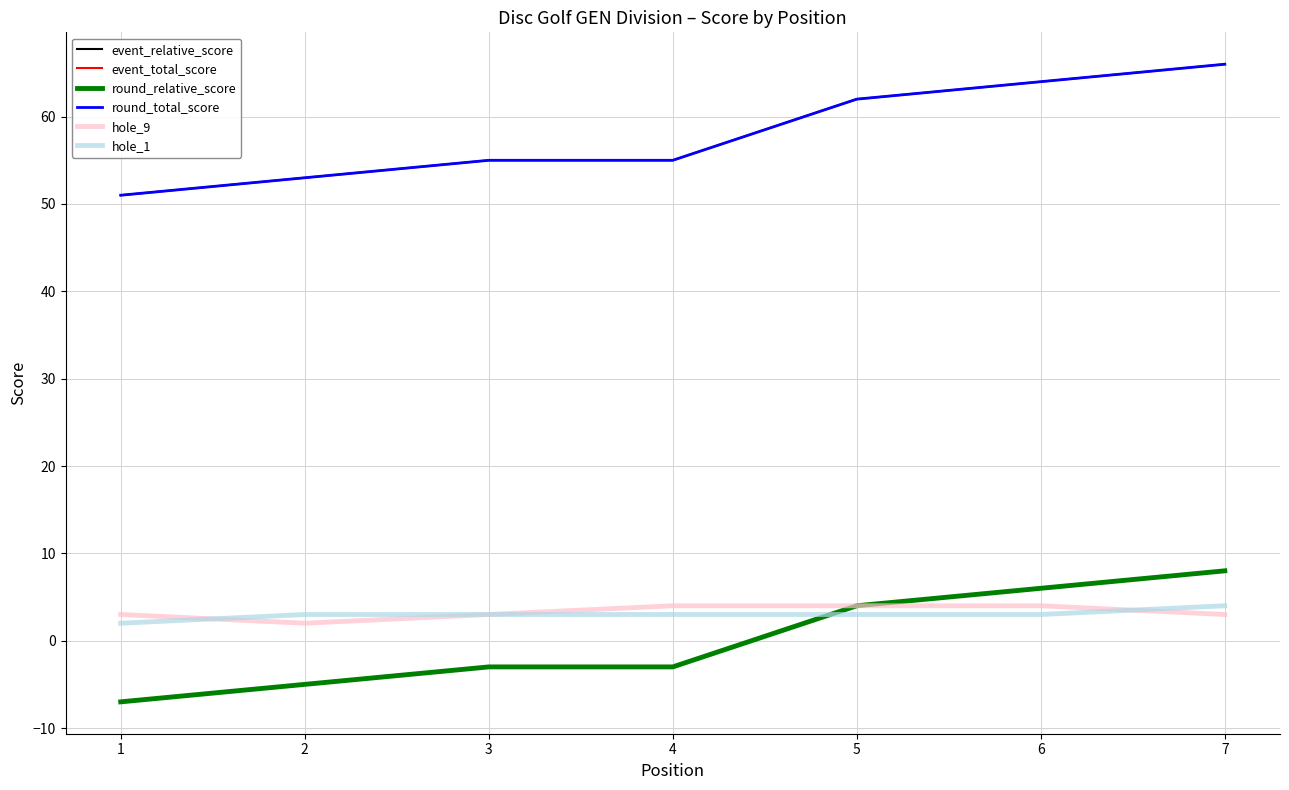

Where do hole_1 and round_relative_score first cross each other?

4 and 5